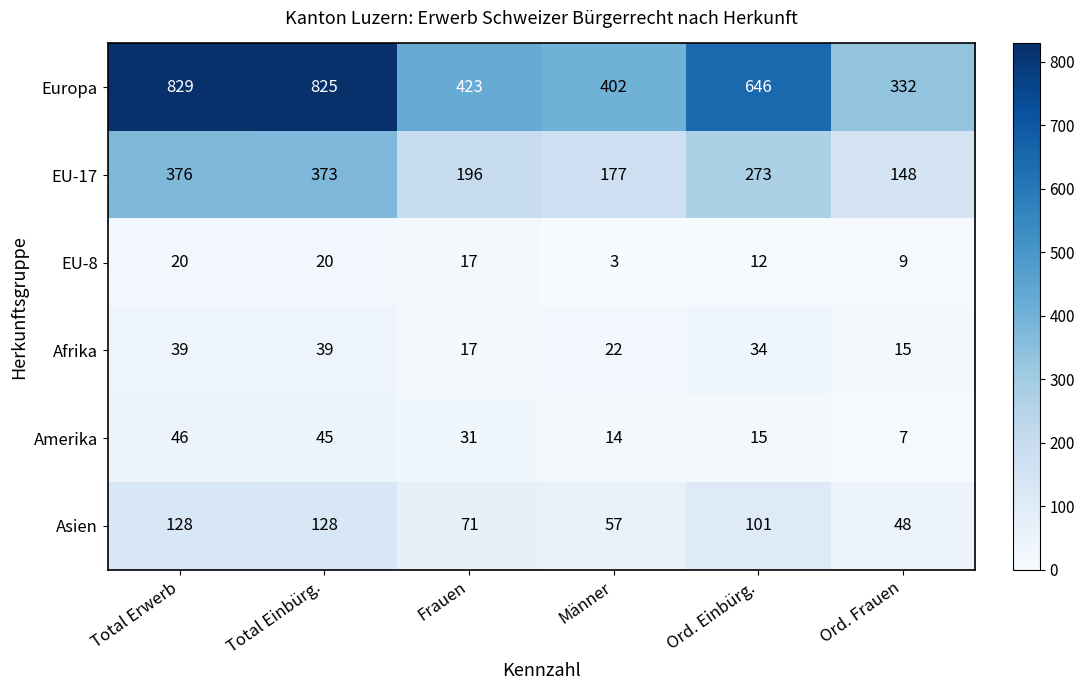

What is the spread (max minus min) of values at Ord. Einbürg.?

634